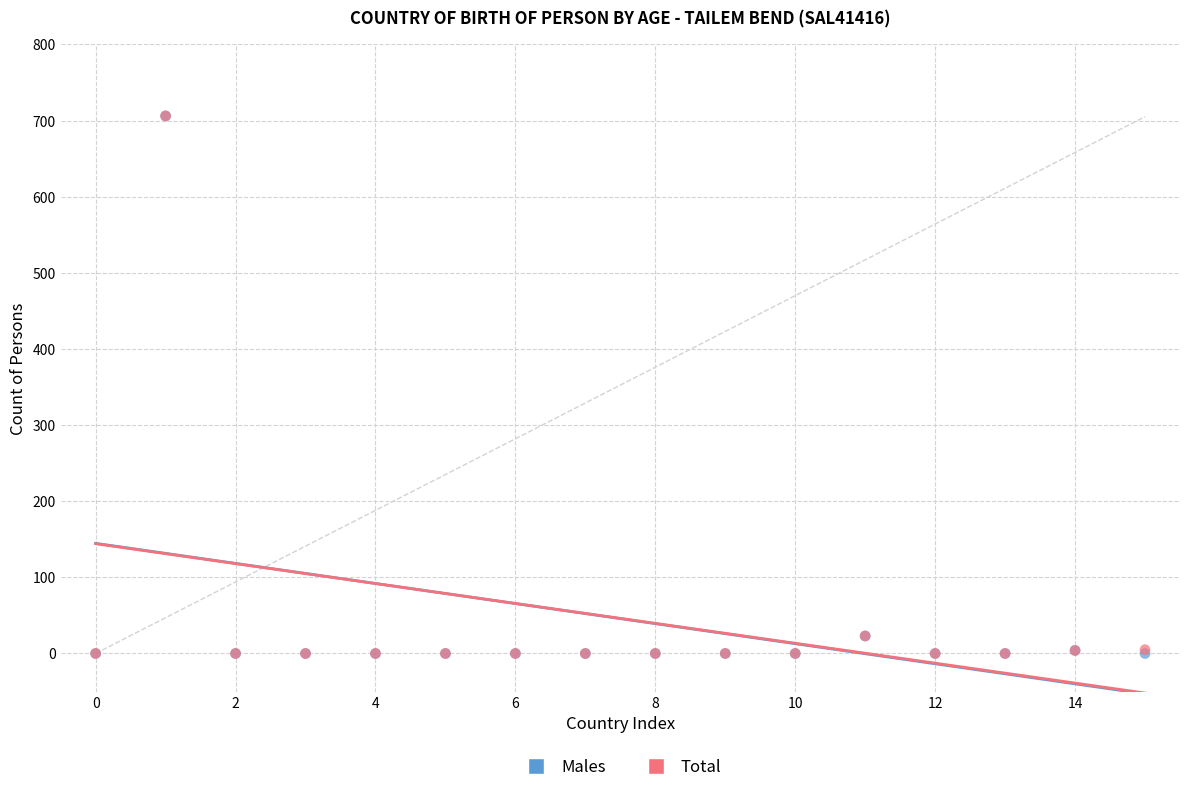

What are all the series names shown in the legend?

Males, Total